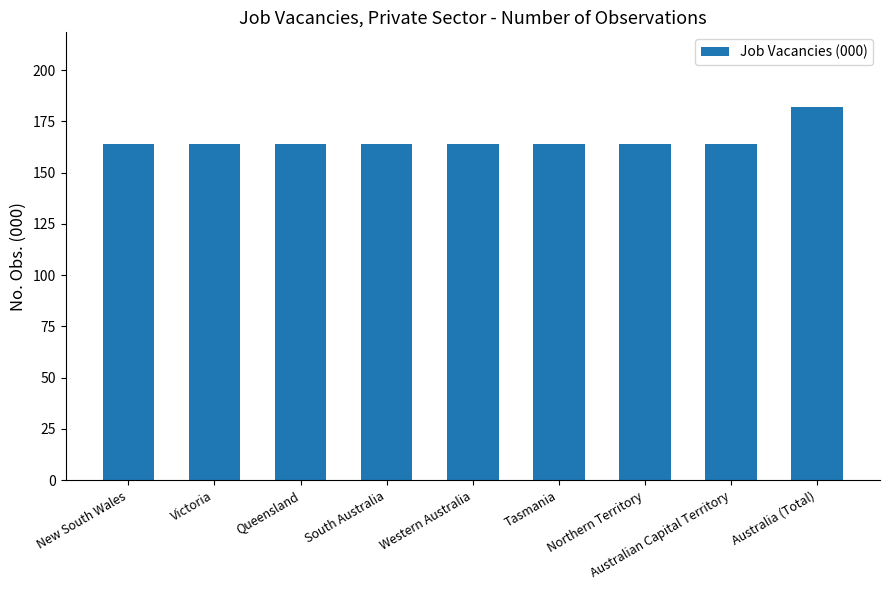

Are the bars horizontal?

No